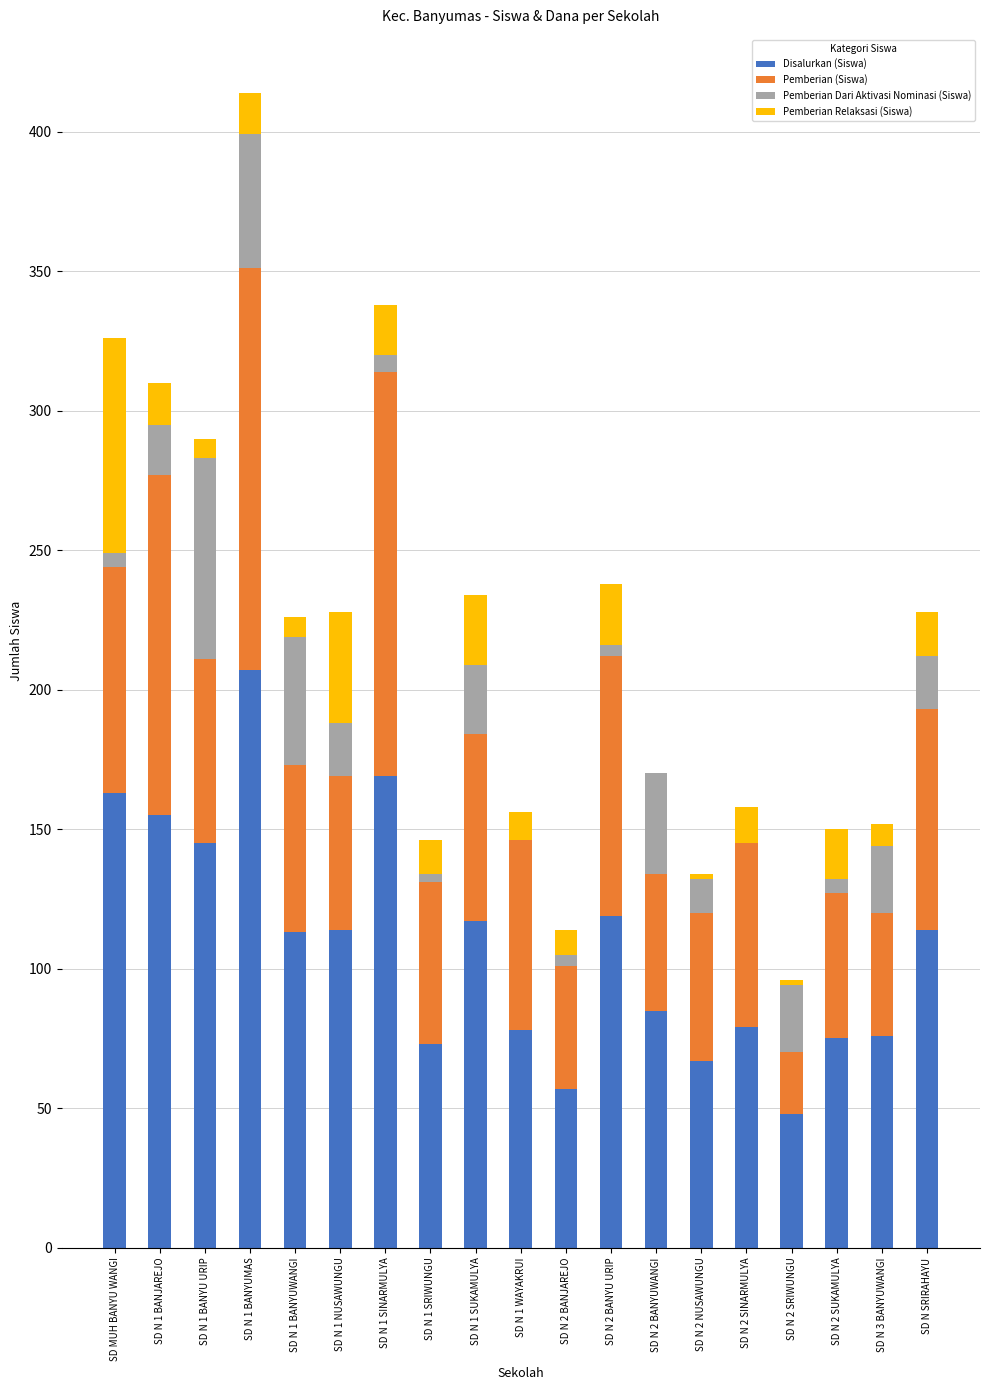

What is the sum of all Pemberian Dari Aktivasi Nominasi (Siswa) values?

370